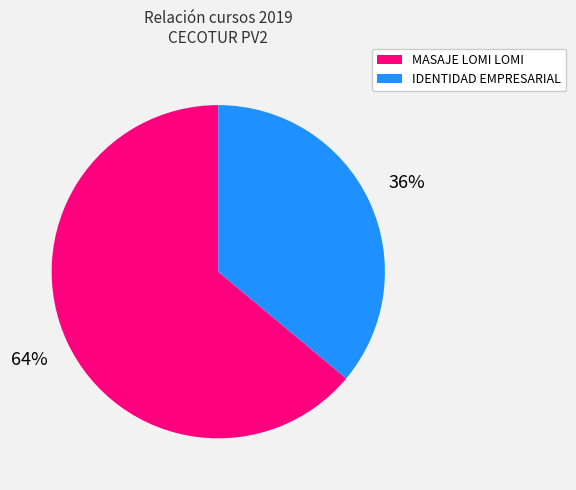

Which slice is the smallest?

IDENTIDAD EMPRESARIAL